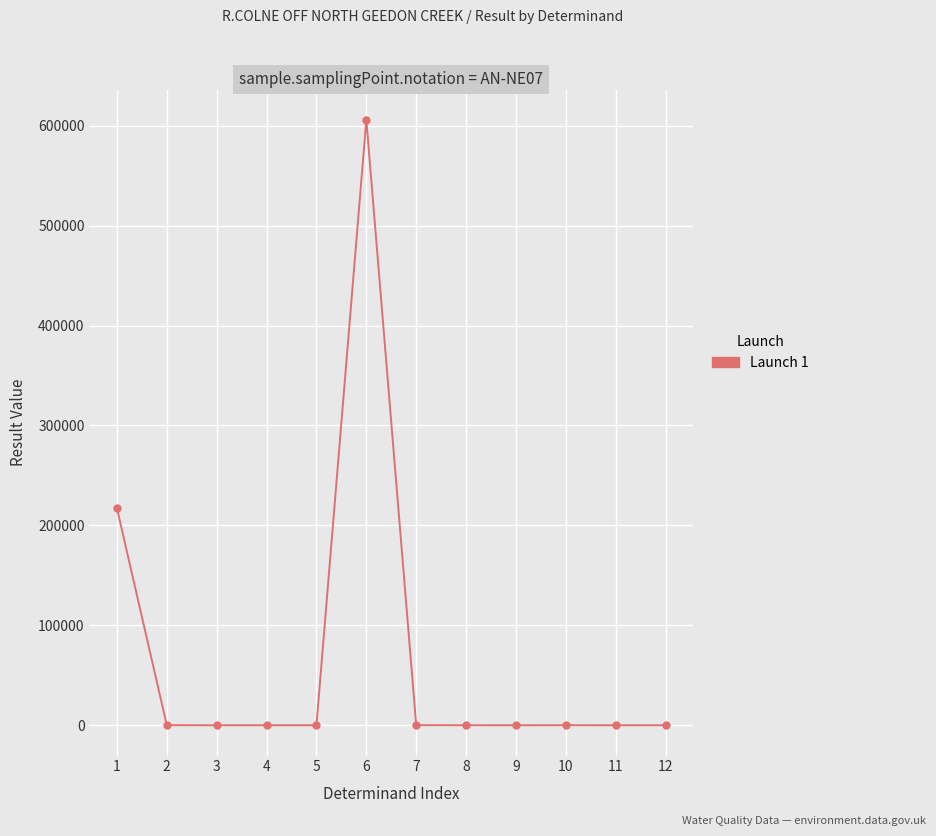

What is the difference between the maximum and minimum values?

605908.8